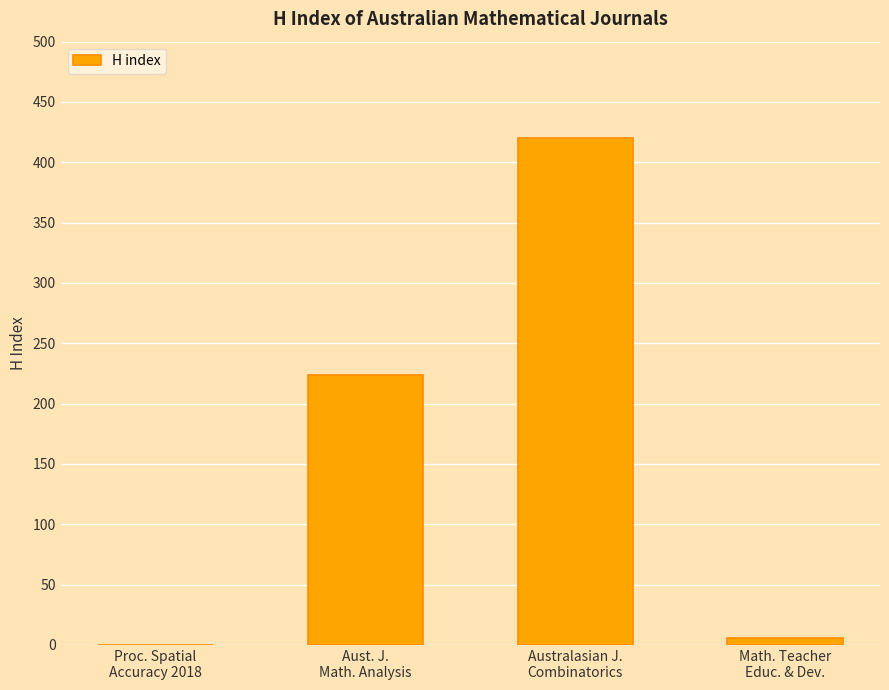

Reading left to right, extract all data points from this chart.

Proc. Spatial
Accuracy 2018=0	Aust. J.
Math. Analysis=224	Australasian J.
Combinatorics=420	Math. Teacher
Educ. & Dev.=6